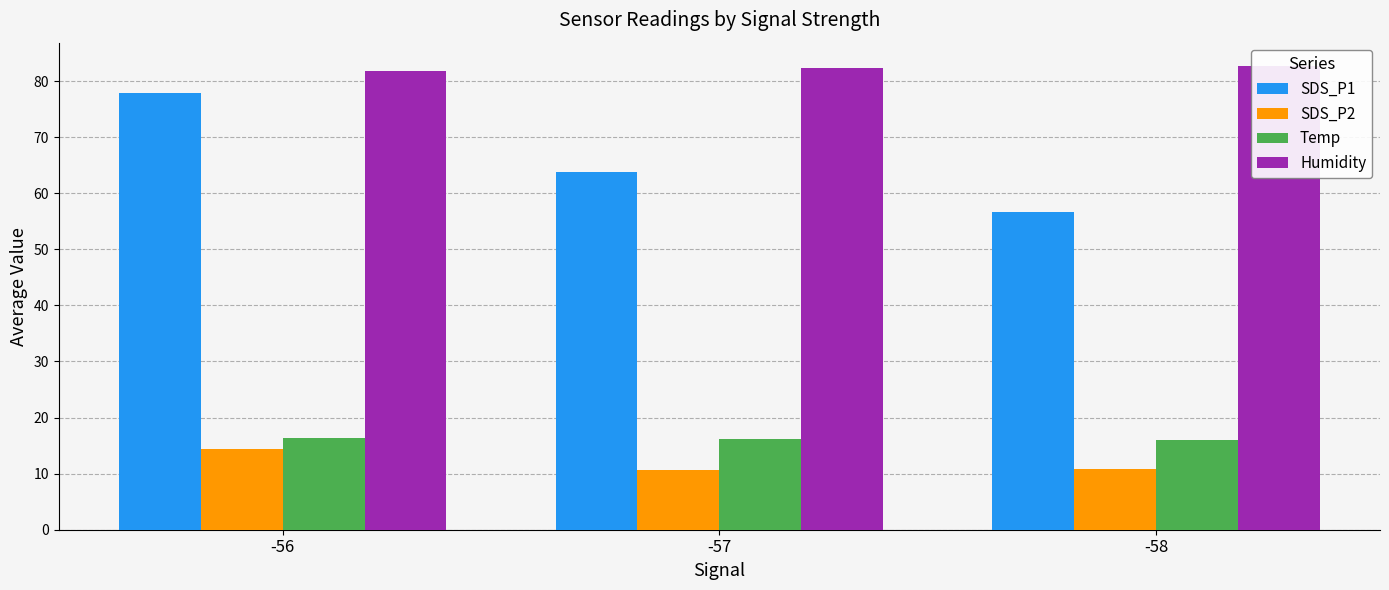

At which category is the sum across all series the highest?

-56